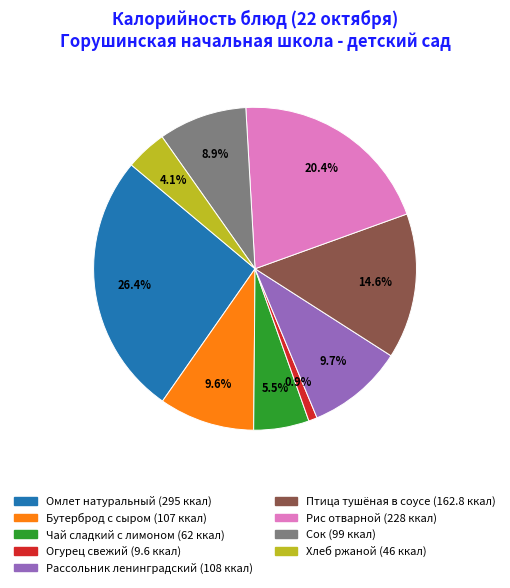

Which slice is the smallest?

Огурец свежий